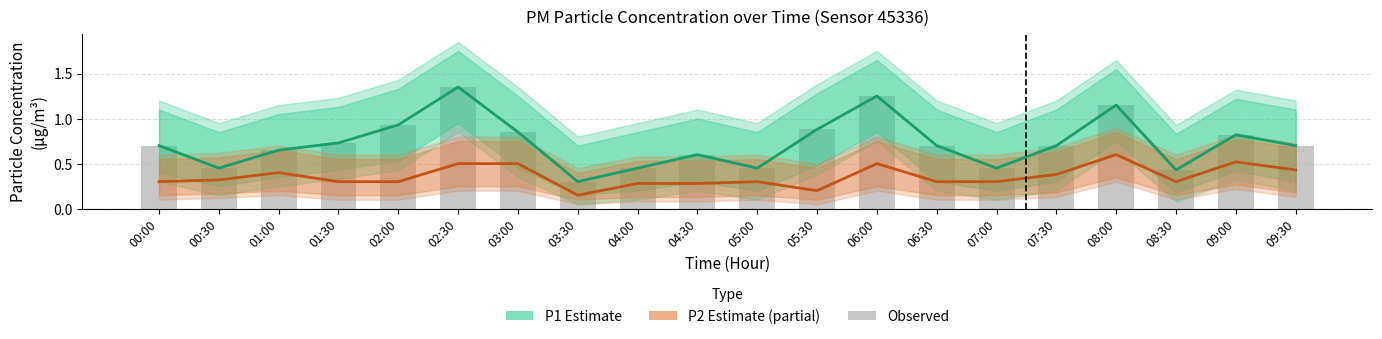

Reading left to right, transcribe all the data shown in this chart.

P1 – Estimate: 0.7	0.5	0.7	0.7	0.9	1.4	0.8	0.3	0.5	0.6	0.5	0.9	1.2	0.7	0.5	0.7	1.1	0.4	0.8	0.7
P2 – Estimate (partial): 0.3	0.3	0.4	0.3	0.3	0.5	0.5	0.1	0.3	0.3	0.3	0.2	0.5	0.3	0.3	0.4	0.6	0.3	0.5	0.4
Observed P1: 0.7	0.5	0.7	0.7	0.9	1.4	0.8	0.3	0.5	0.6	0.5	0.9	1.2	0.7	0.5	0.7	1.1	0.4	0.8	0.7